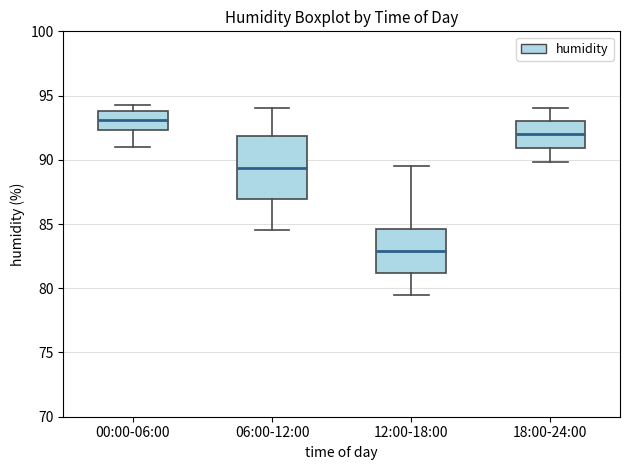

Comparing the boxes themselves (not the whiskers), which one is the tallest?

06:00-12:00